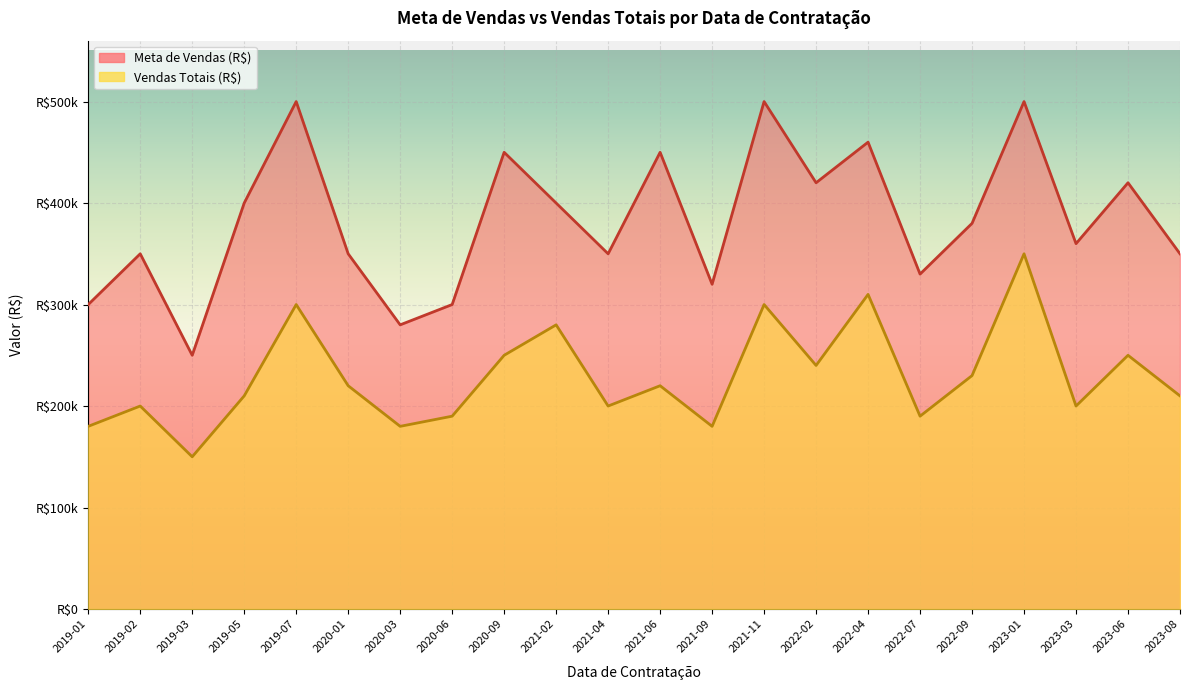

What is the value of the Meta de Vendas (R$) point at the 8th from the left?

300000